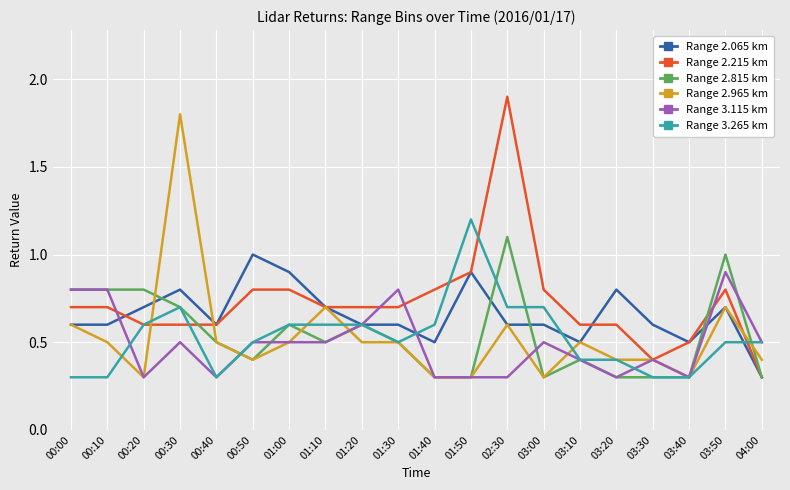

Where is Range 2.065 km nearest to the value 0?

04:00